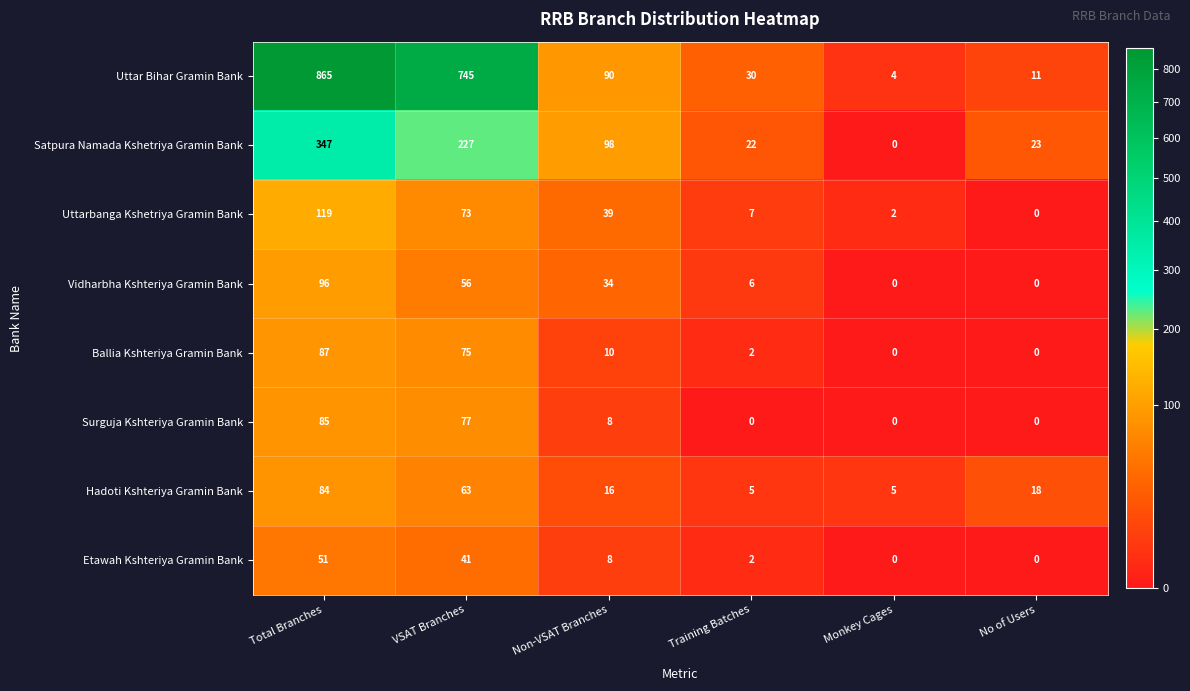

Rank the series at Total Branches from lowest to highest value.

Etawah Kshteriya Gramin Bank, Hadoti Kshteriya Gramin Bank, Surguja Kshteriya Gramin Bank, Ballia Kshteriya Gramin Bank, Vidharbha Kshteriya Gramin Bank, Uttarbanga Kshetriya Gramin Bank, Satpura Namada Kshetriya Gramin Bank, Uttar Bihar Gramin Bank